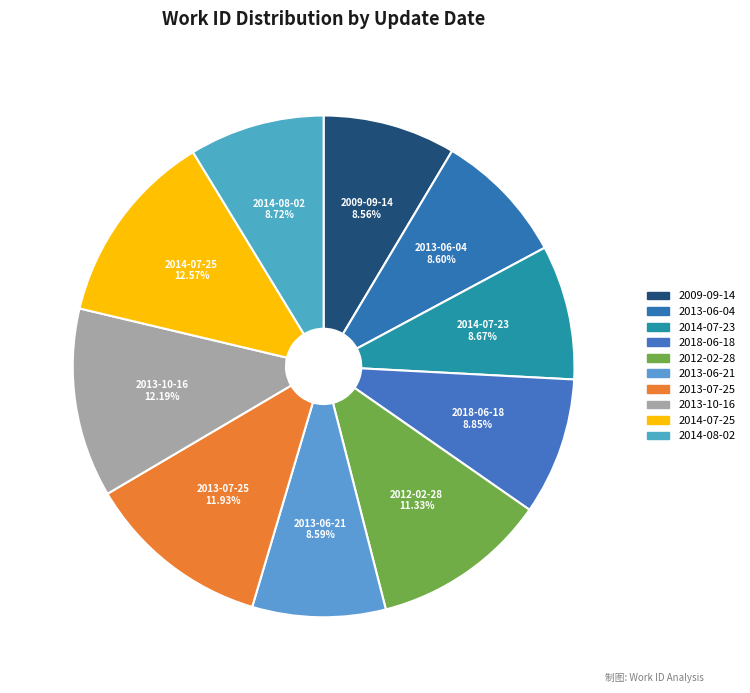

How many slices are in this pie chart?

10